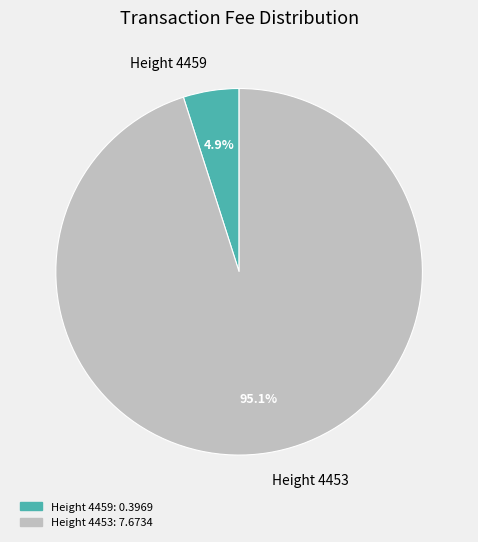

Is it true that Height 4453 is 95% of the pie?

True